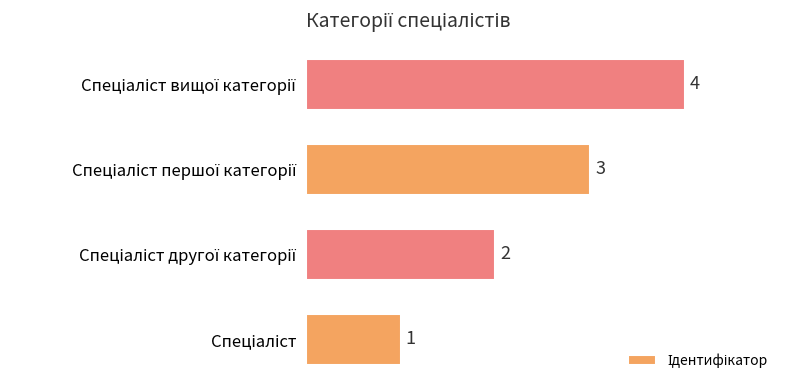

Are the bars horizontal?

Yes